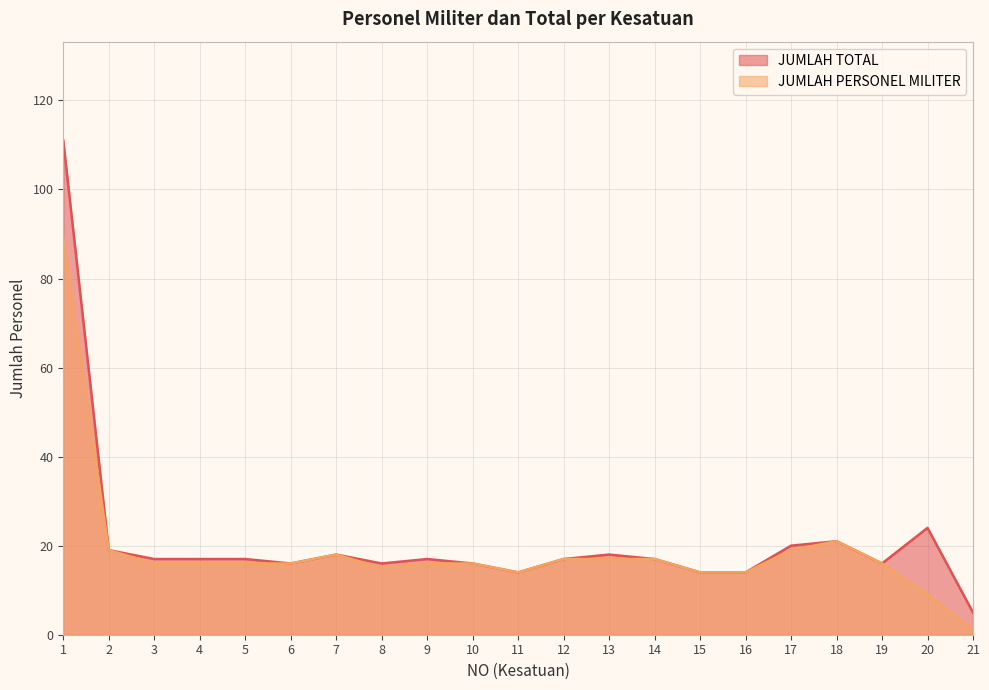

What is the smallest value displayed?

1